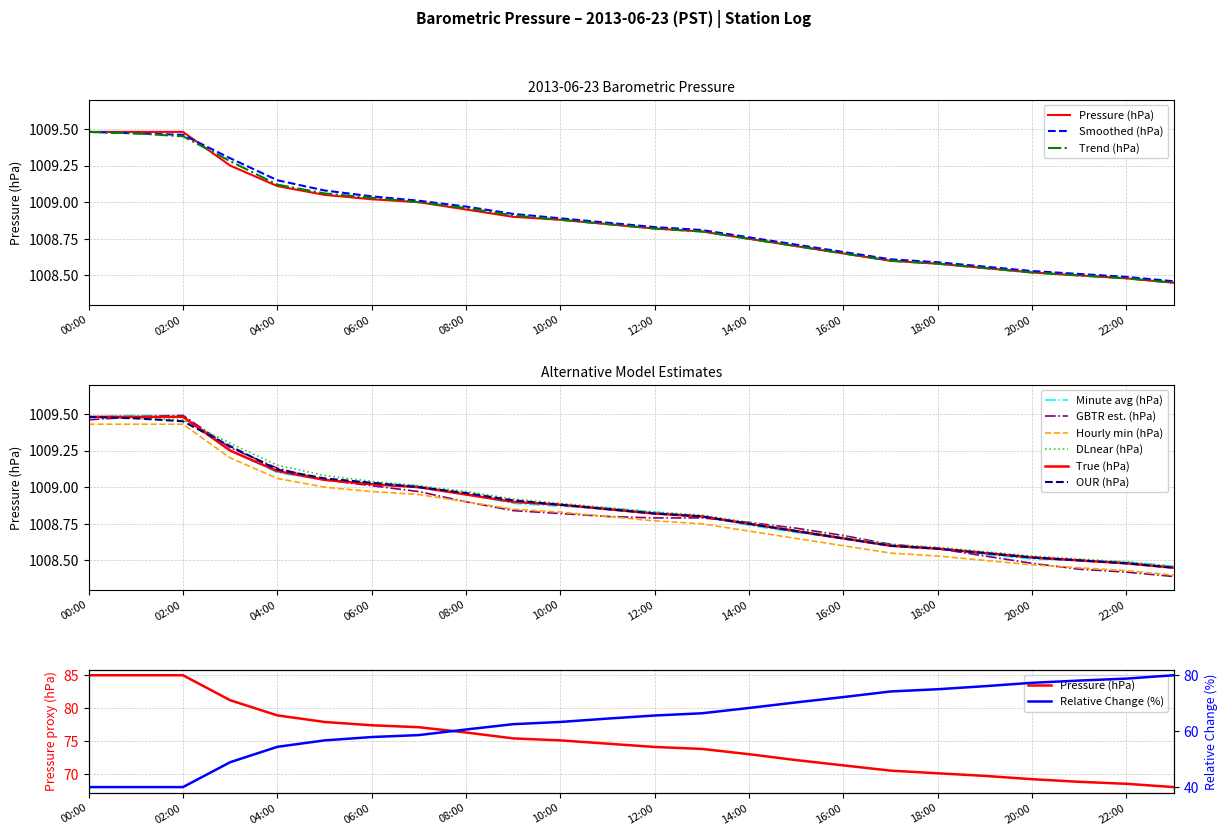

True or false: Pressure (hPa) and Smoothed (hPa) intersect in this chart.

True